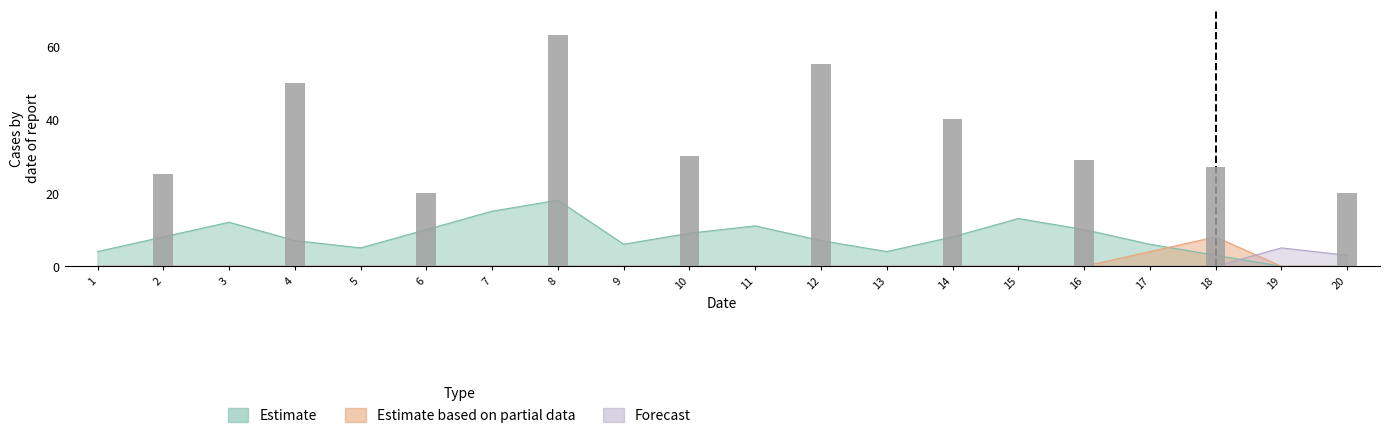

What is the difference between the maximum and second lowest values?

43